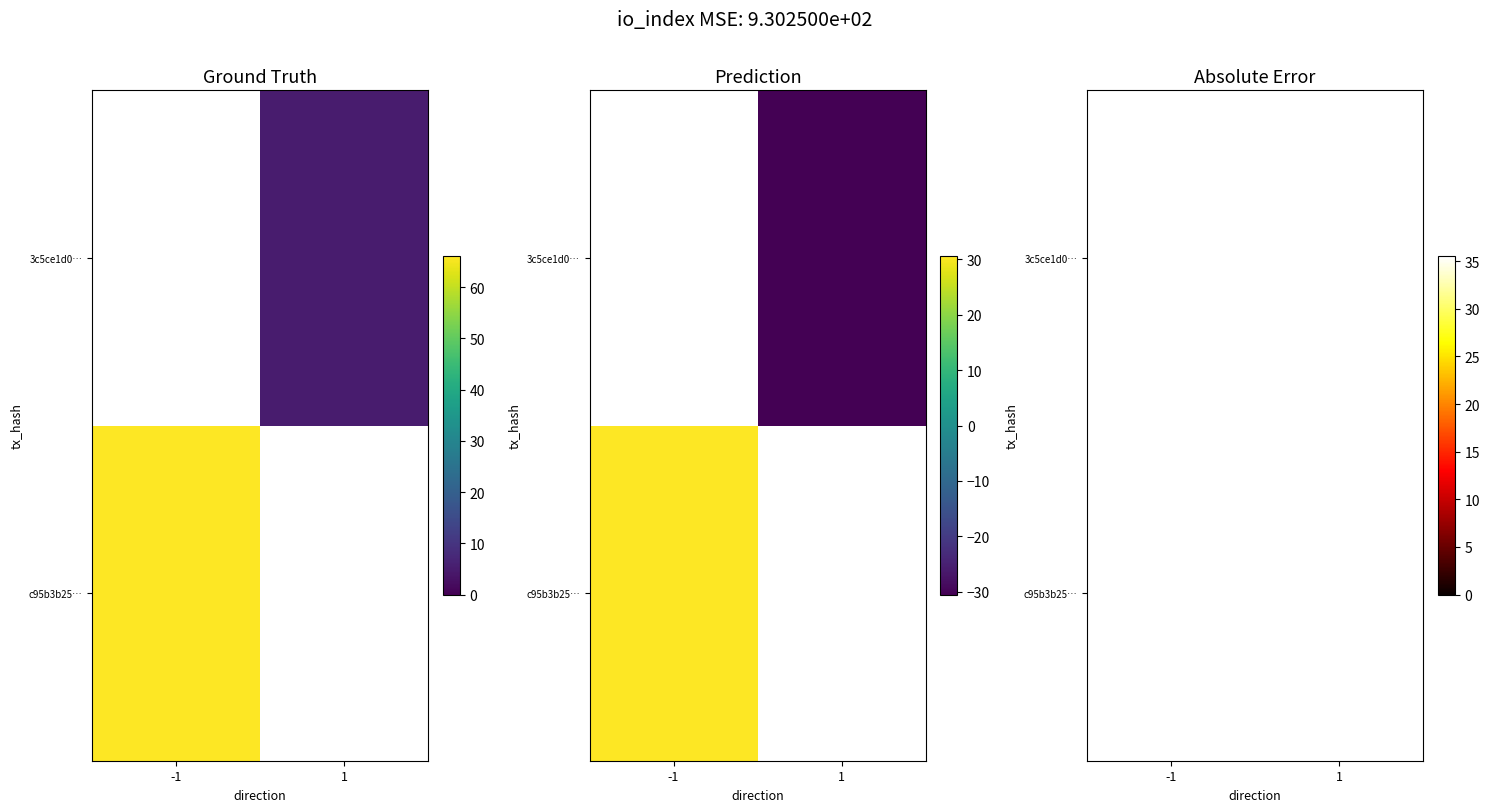

How many data points does each series have?

2